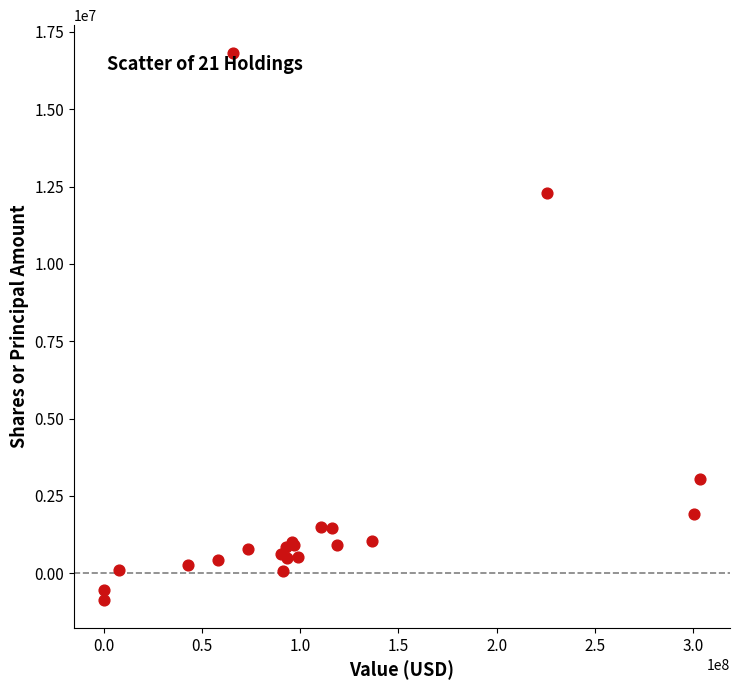

What Y value in the scatter plot is closest to 7976818?

12283473